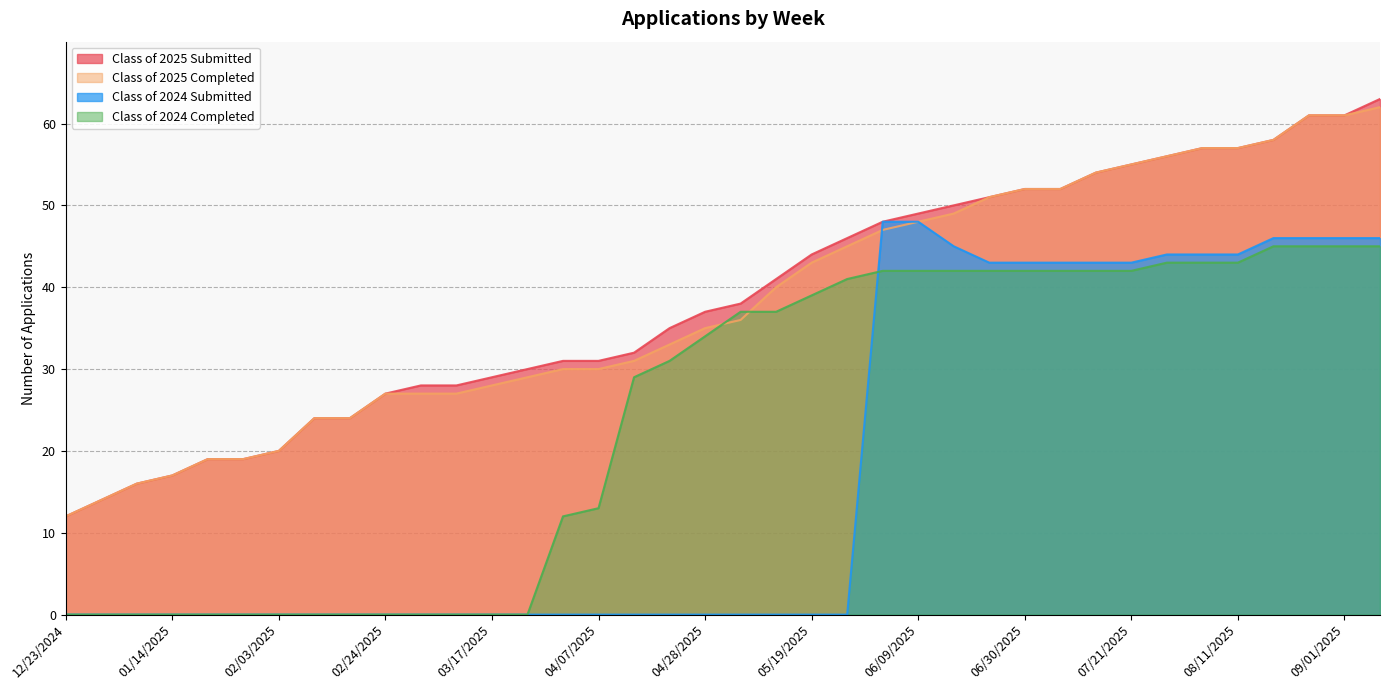

At how many categories does at least one series exceed 36?

20